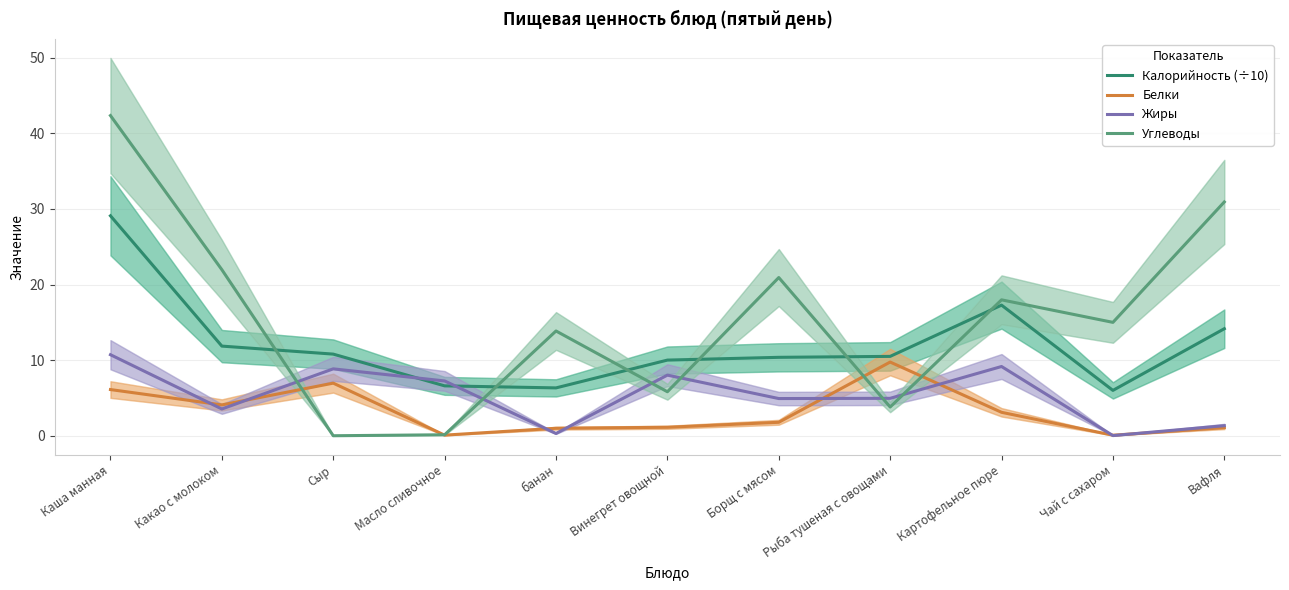

List the labels in order of Калорийность (÷10) value, largest first.

Каша манная, Картофельное пюре, Вафля, Какао с молоком, Сыр, Рыба тушеная с овощами, Борщ с мясом, Винегрет овощной, Масло сливочное, банан, Чай с сахаром